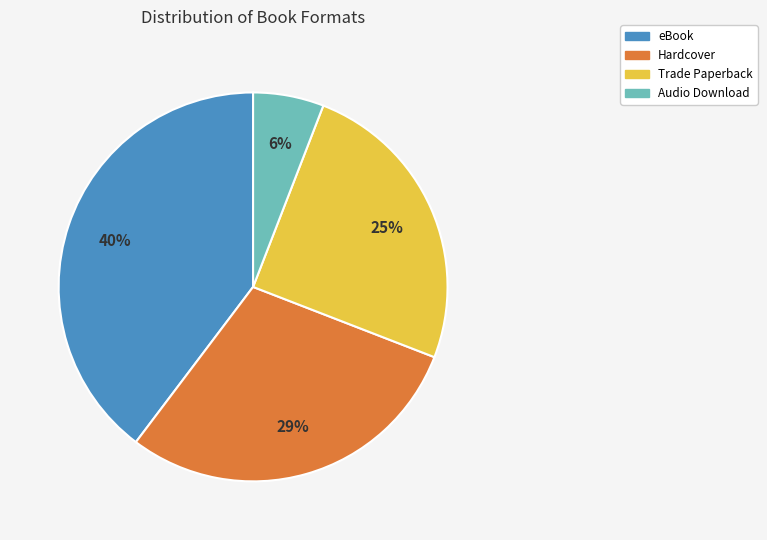

Do Audio Download and Trade Paperback together represent more than half of the pie?

No